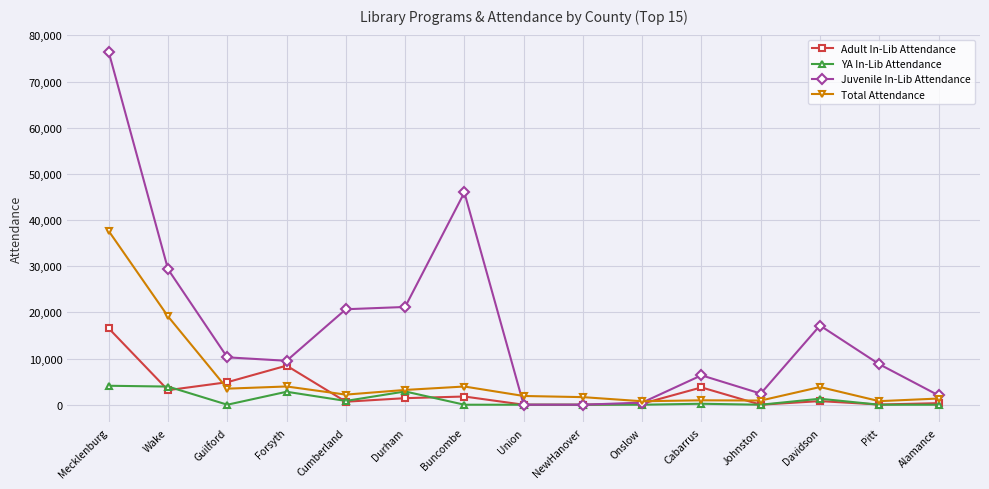

What is the average value of the Juvenile In-Lib Attendance series?

16702